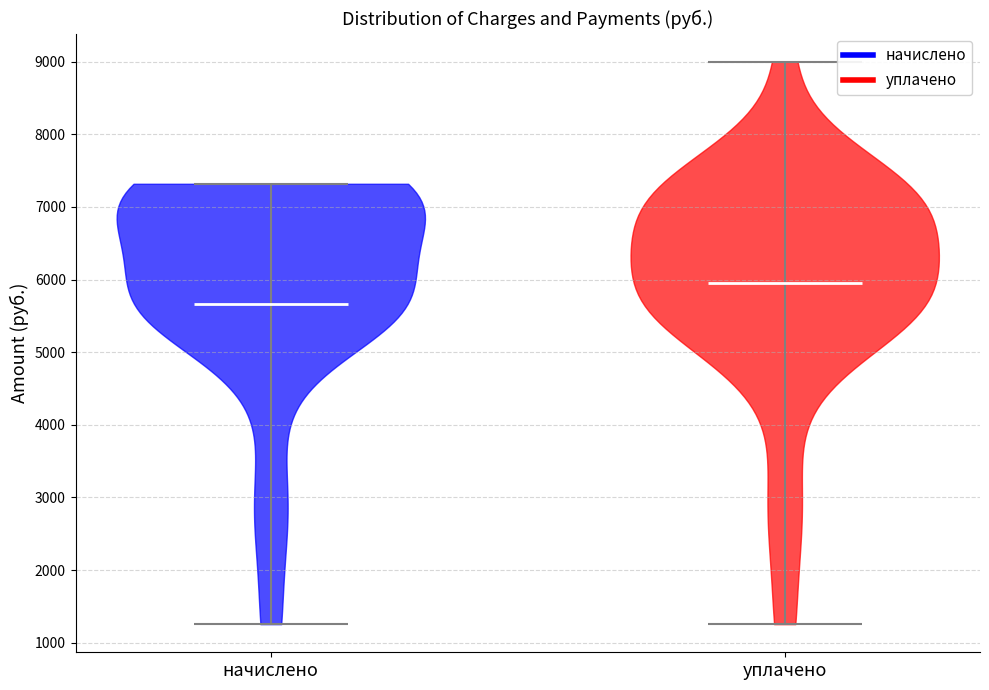

What is the highest point the violin for уплачено reaches on the y-axis? The values are not printed on the chart, so give them approximately, as read against the axis.

9000